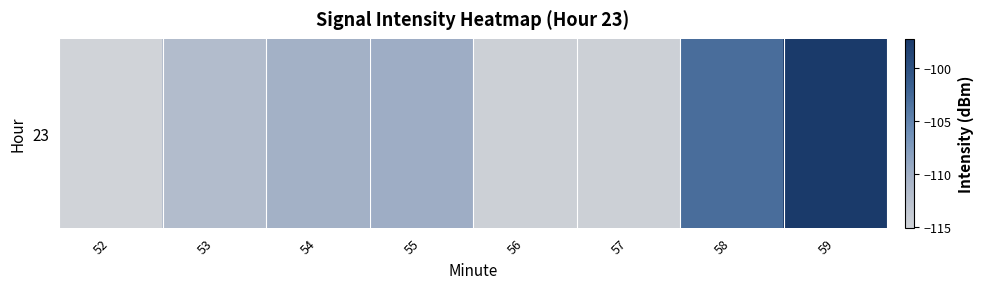

Reading left to right, list all the values displayed in this chart.

52=-115.0	53=-111.7	54=-110.2	55=-109.8	56=-114.7	57=-114.6	58=-103.0	59=-97.3